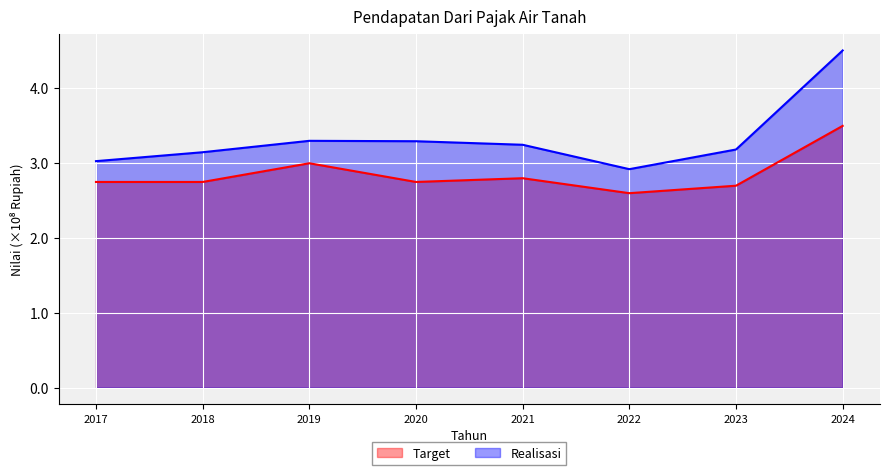

True or false: Target and Realisasi intersect in this chart.

False